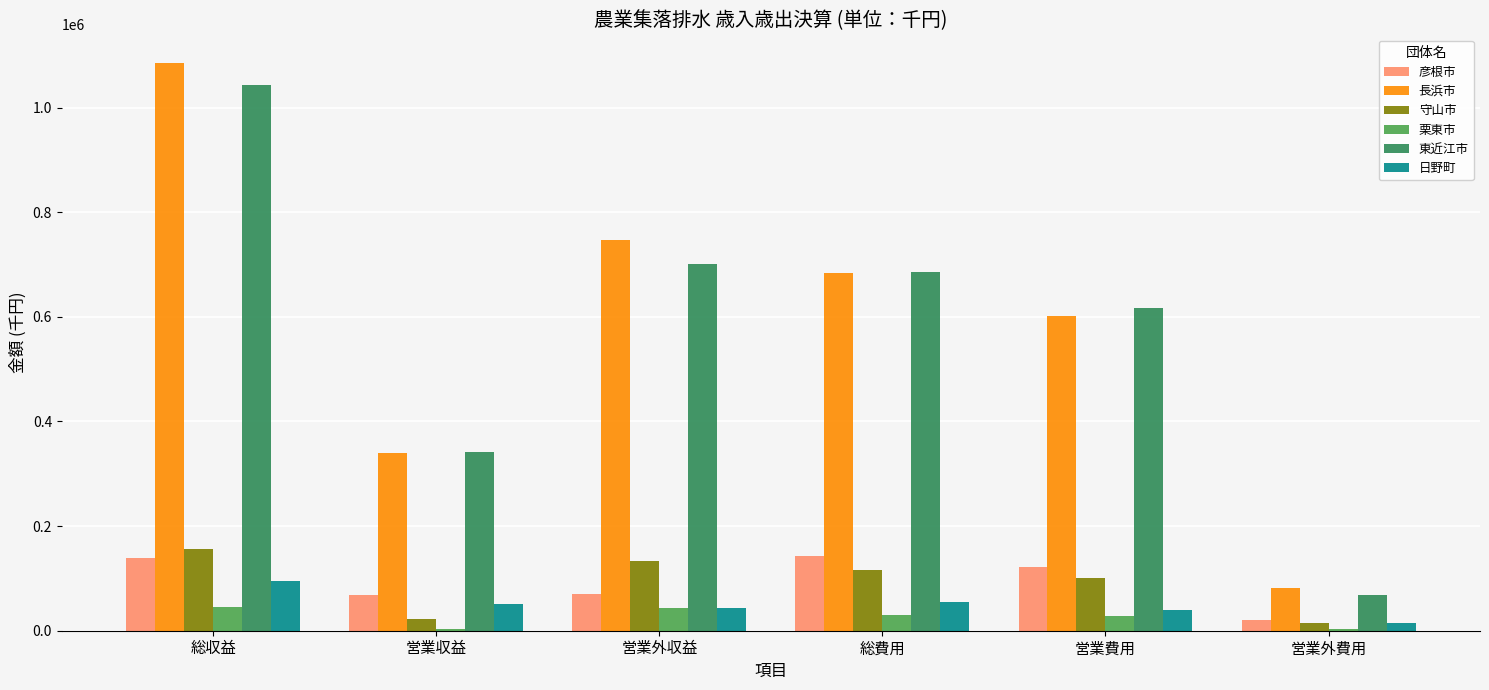

What is the approximate value of 彦根市 at 総費用?

142633